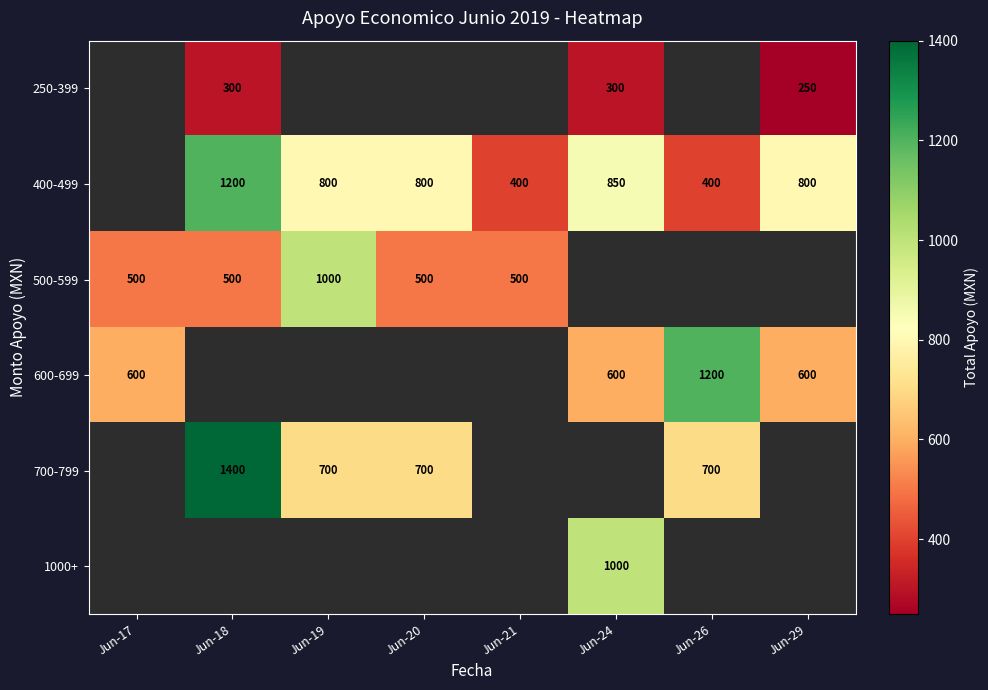

Which category has the lowest value across all series?

Jun-29